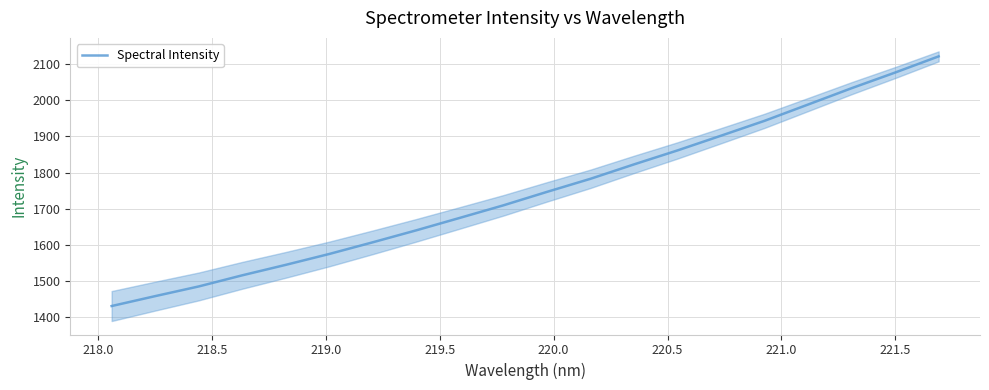

How many lines are shown in the chart?

1